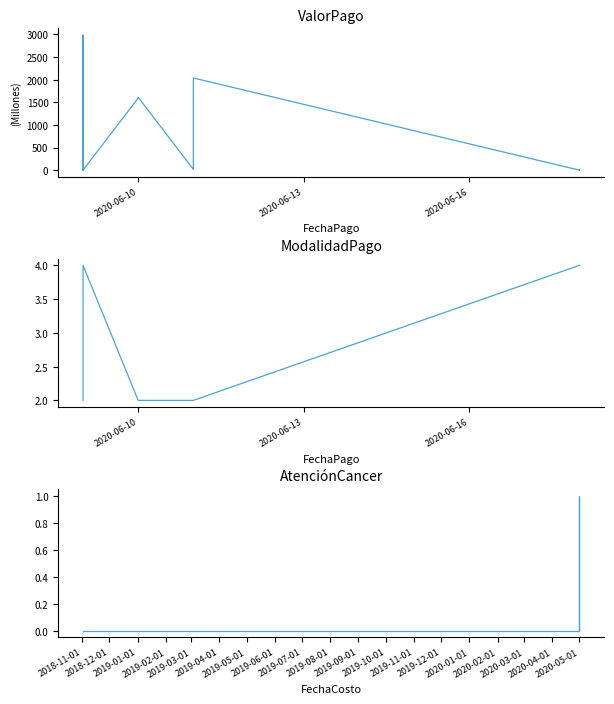

True or false: ModalidadPago and AtenciónCancer cross at least once.

False